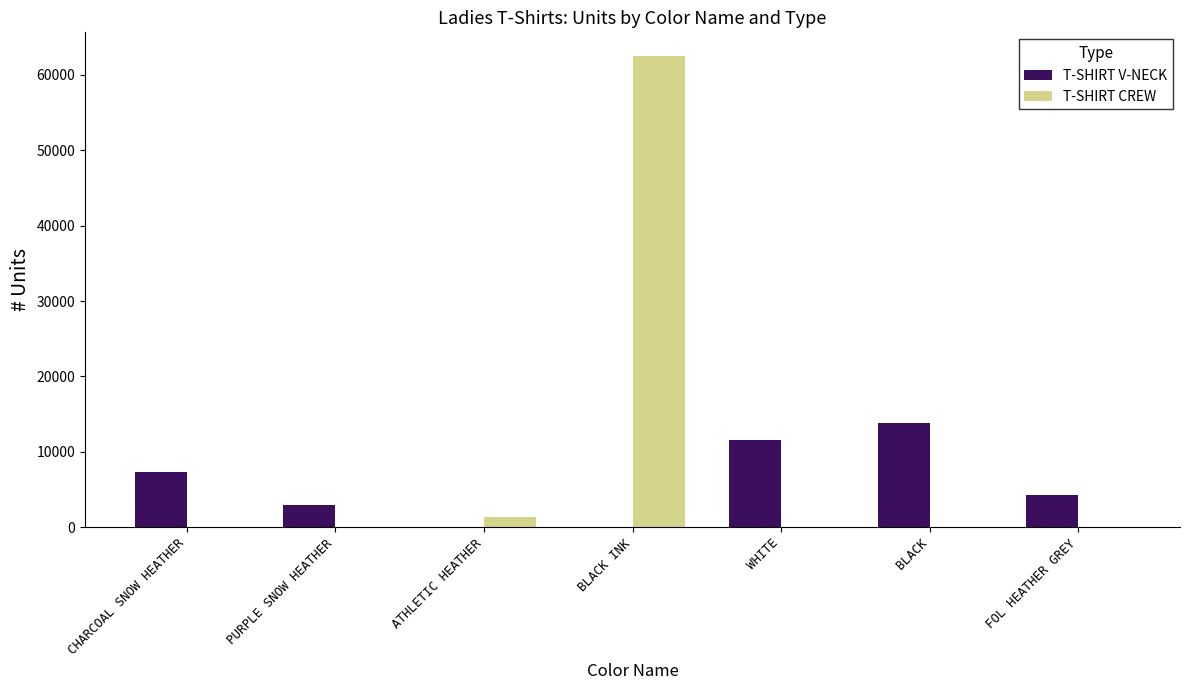

At which label is T-SHIRT V-NECK closest to 6940?

CHARCOAL SNOW HEATHER